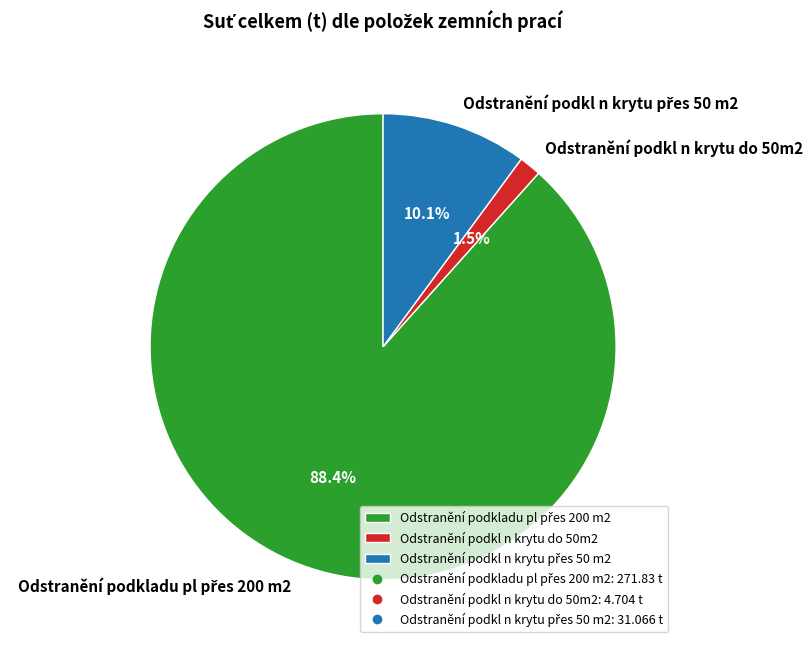

What portion of the pie excludes Odstranění podkl n krytu do 50m2?

98.5%